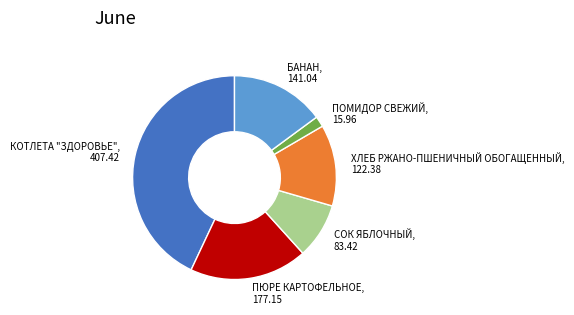

The ПОМИДОР СВЕЖИЙ slice represents 2% of the pie. True or false?

True